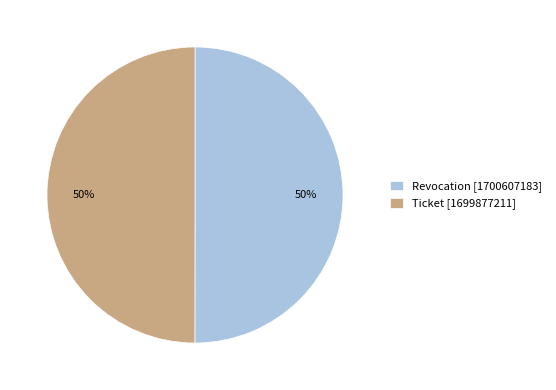

What is the ratio of the value at Ticket [1699877211] to the value at Revocation [1700607183]?

1.0